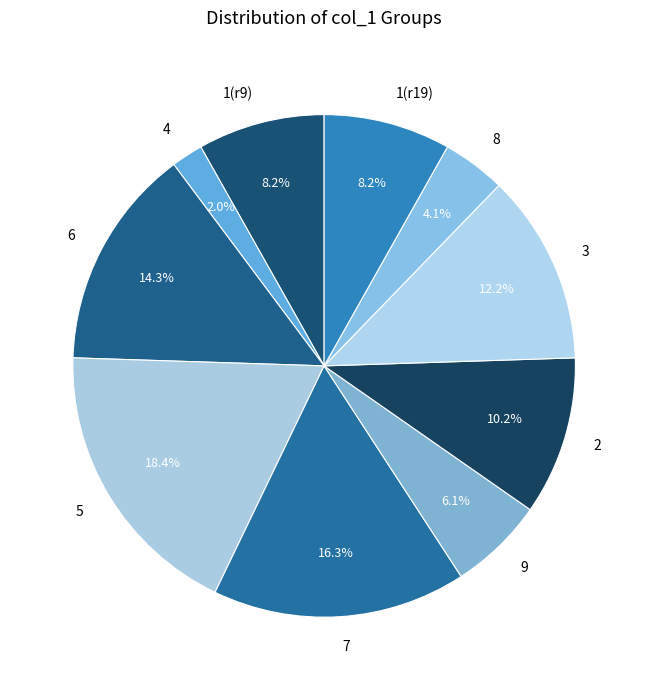

To the nearest percent, what is the average slice percentage?

10%